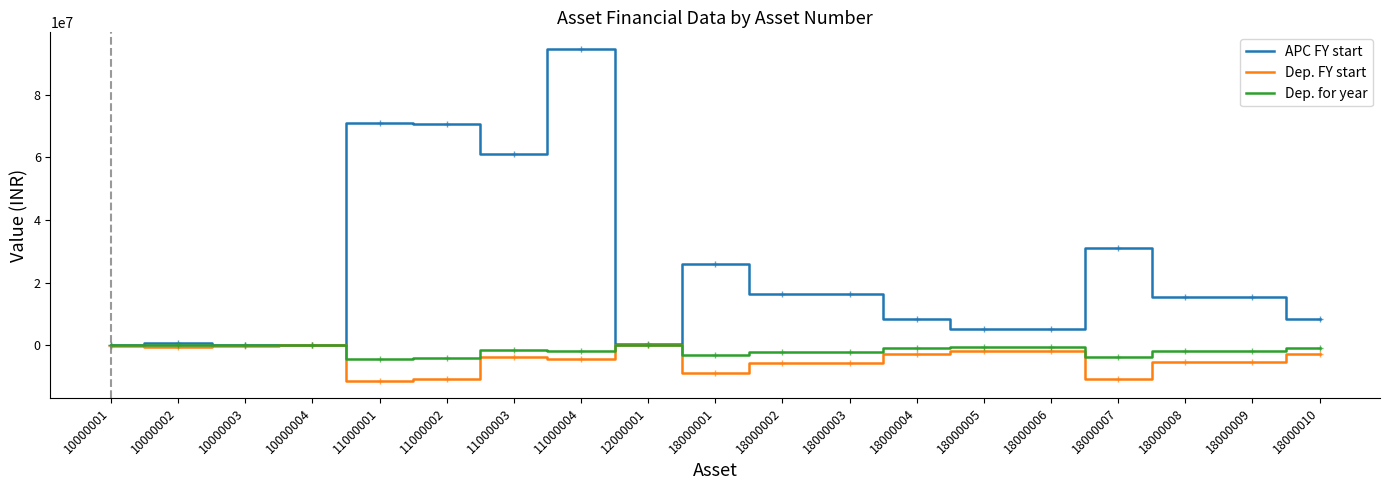

What is the spread (max minus min) of values at 12000001?

376140.0